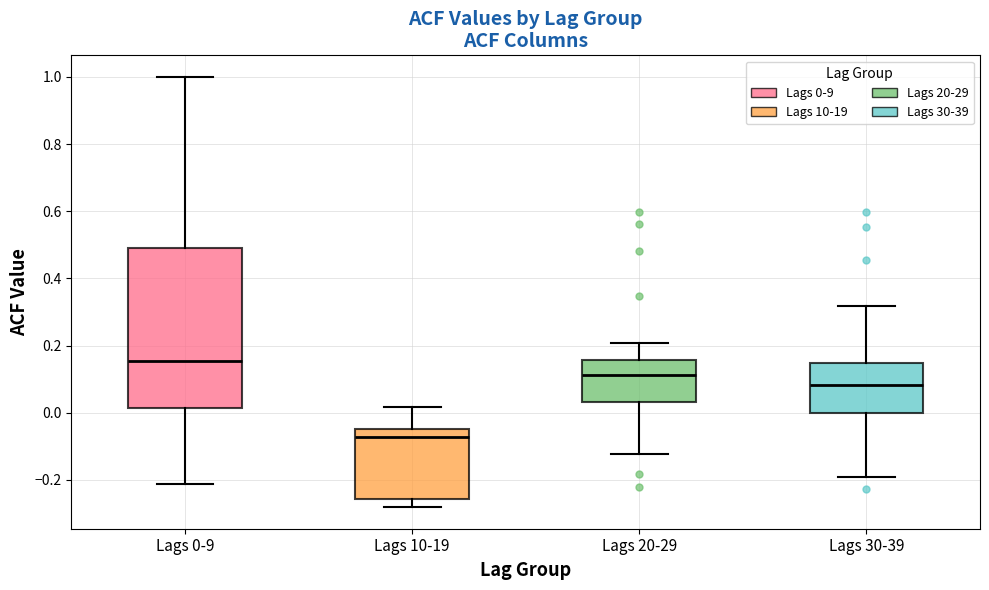

Reading left to right, transcribe this box plot: for each box, give where its median line is, the range the box spans, and where its two whiskers end, as read against the y-axis. The values are not printed on the chart, so give them approximately, as read against the axis.

Lags 0-9: median 0.16, box 0.02 to 0.50, whiskers -0.22 to 1.00
Lags 10-19: median -0.08, box -0.26 to -0.04, whiskers -0.28 to 0.02
Lags 20-29: median 0.12, box 0.04 to 0.16, whiskers -0.12 to 0.20
Lags 30-39: median 0.08, box 0.00 to 0.14, whiskers -0.20 to 0.32